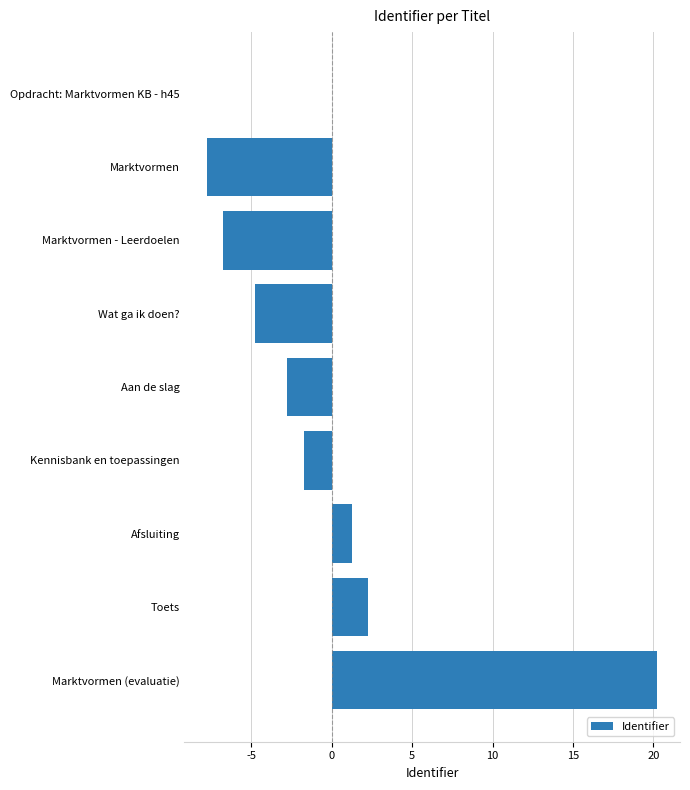

Which category has the highest value across all series?

Marktvormen (evaluatie)